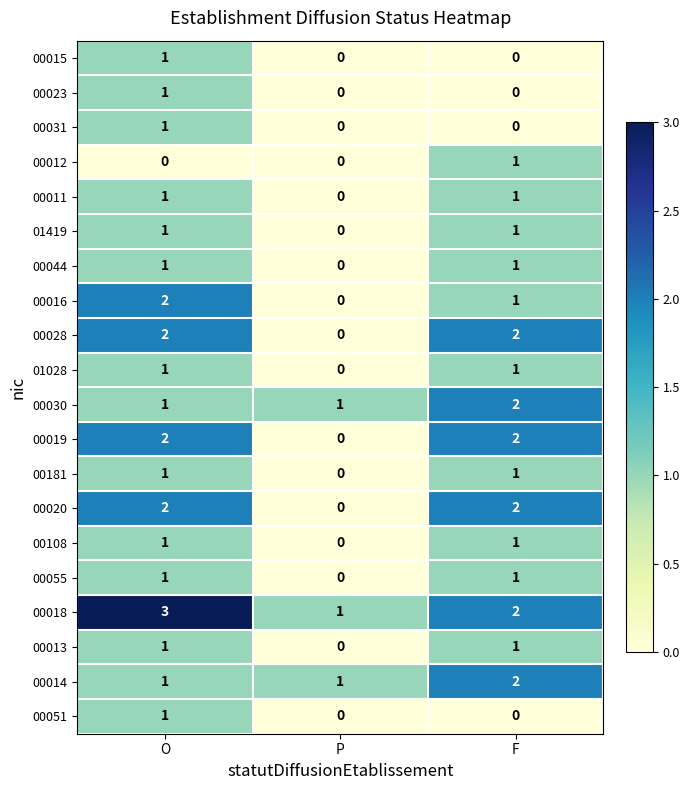

True or false: 00016 has a value of 0 at P.

True